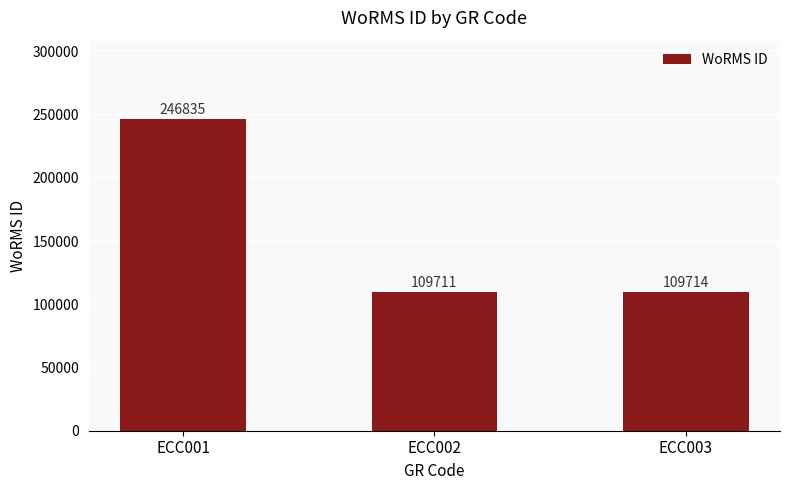

Which category has the lowest value across all series?

ECC002